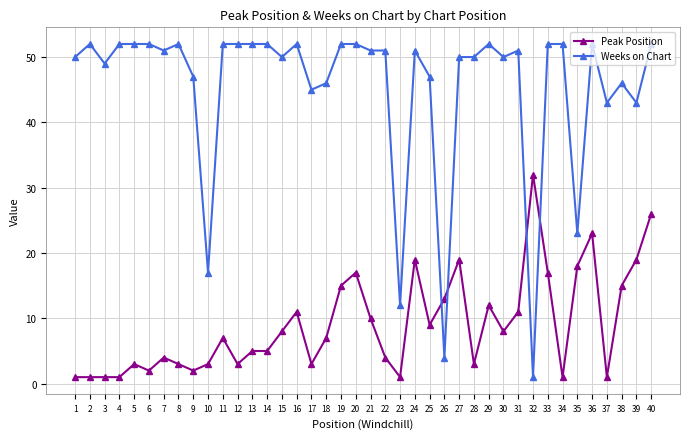

True or false: Peak Position has more than 2 interior local peaks.

True